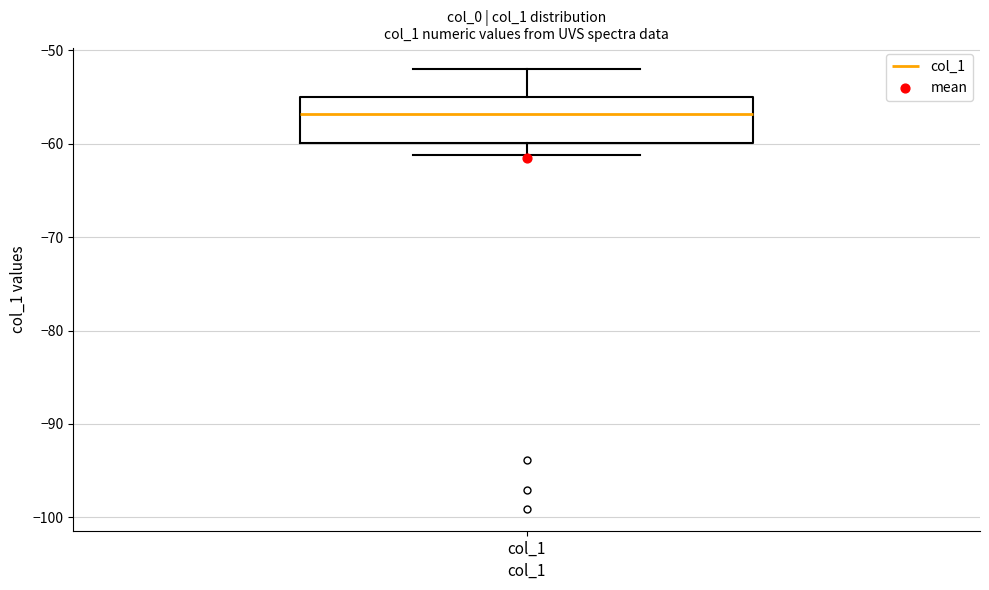

Where is the upper edge of the box for col_1 on the y-axis? The values are not printed on the chart, so give them approximately, as read against the axis.

-55